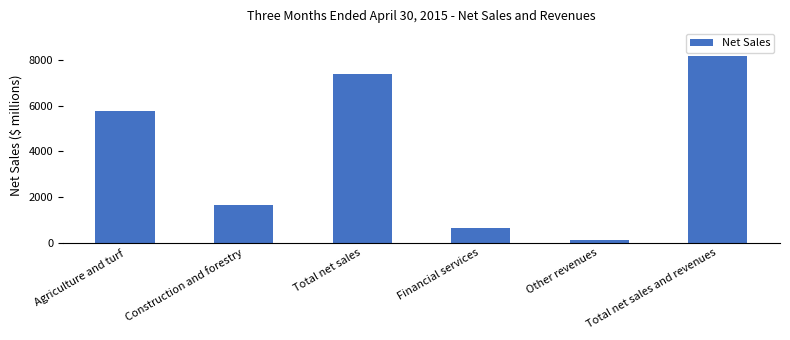

What is the change in value from Other revenues to Total net sales and revenues?

+8052